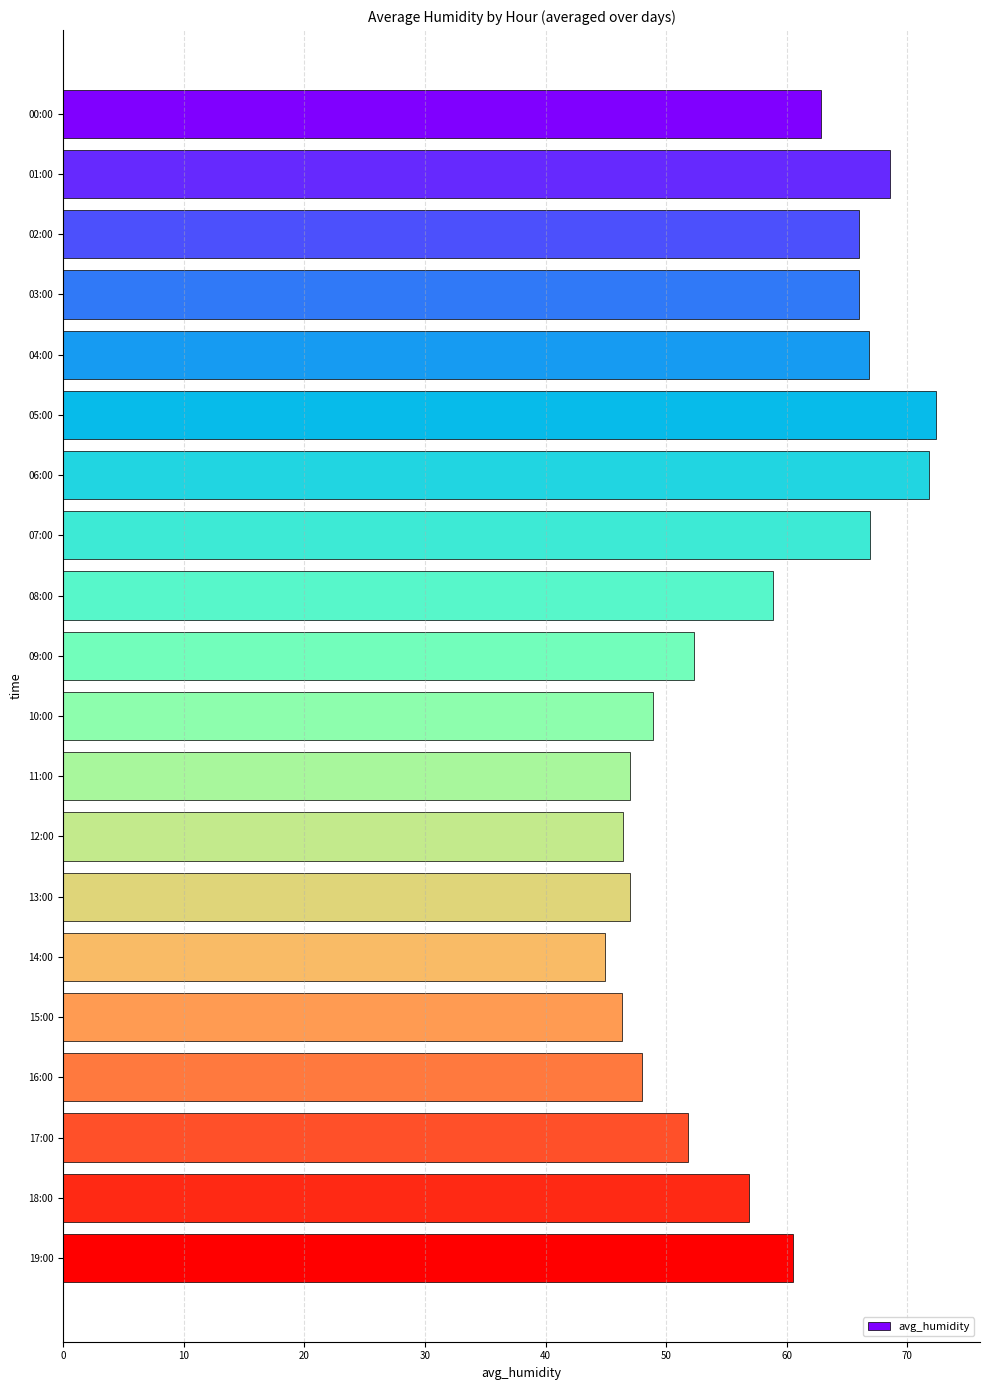

How many data points does each series have?

20